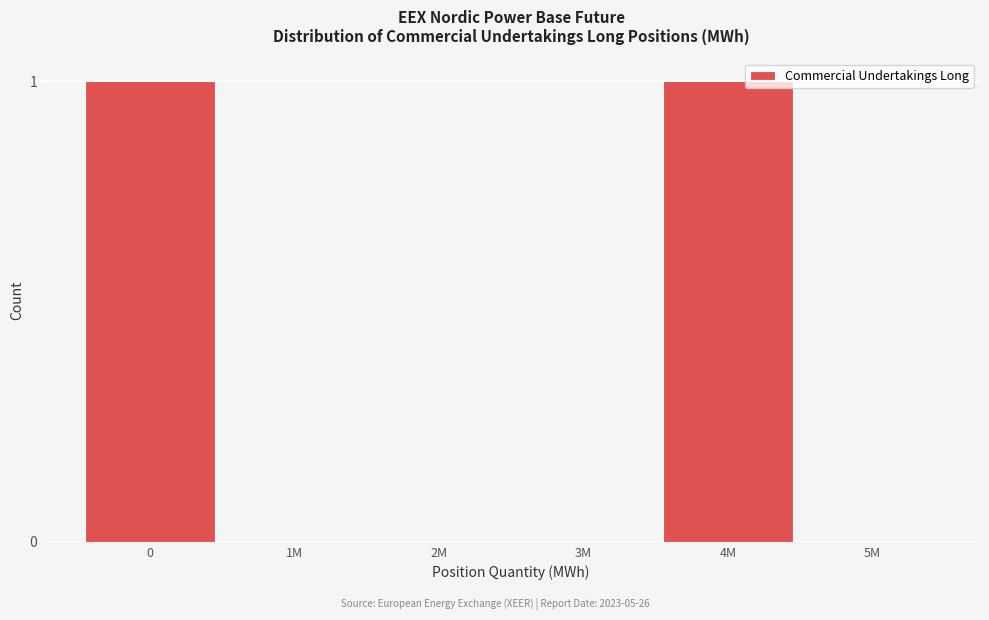

Reading left to right, transcribe all the data shown in this chart.

0=1	1M=0	2M=0	3M=0	4M=1	5M=0